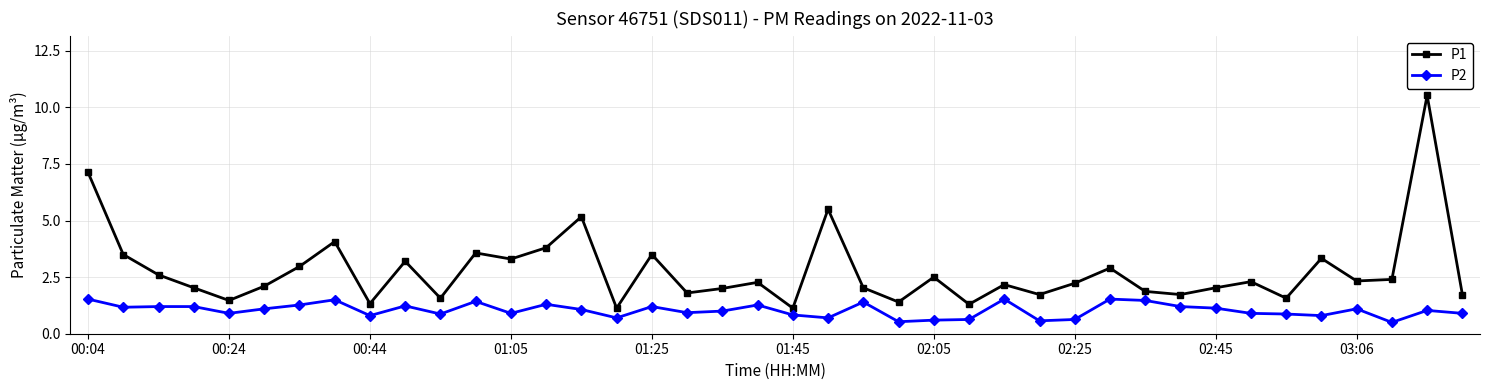

What is the maximum value shown in the chart?

10.5